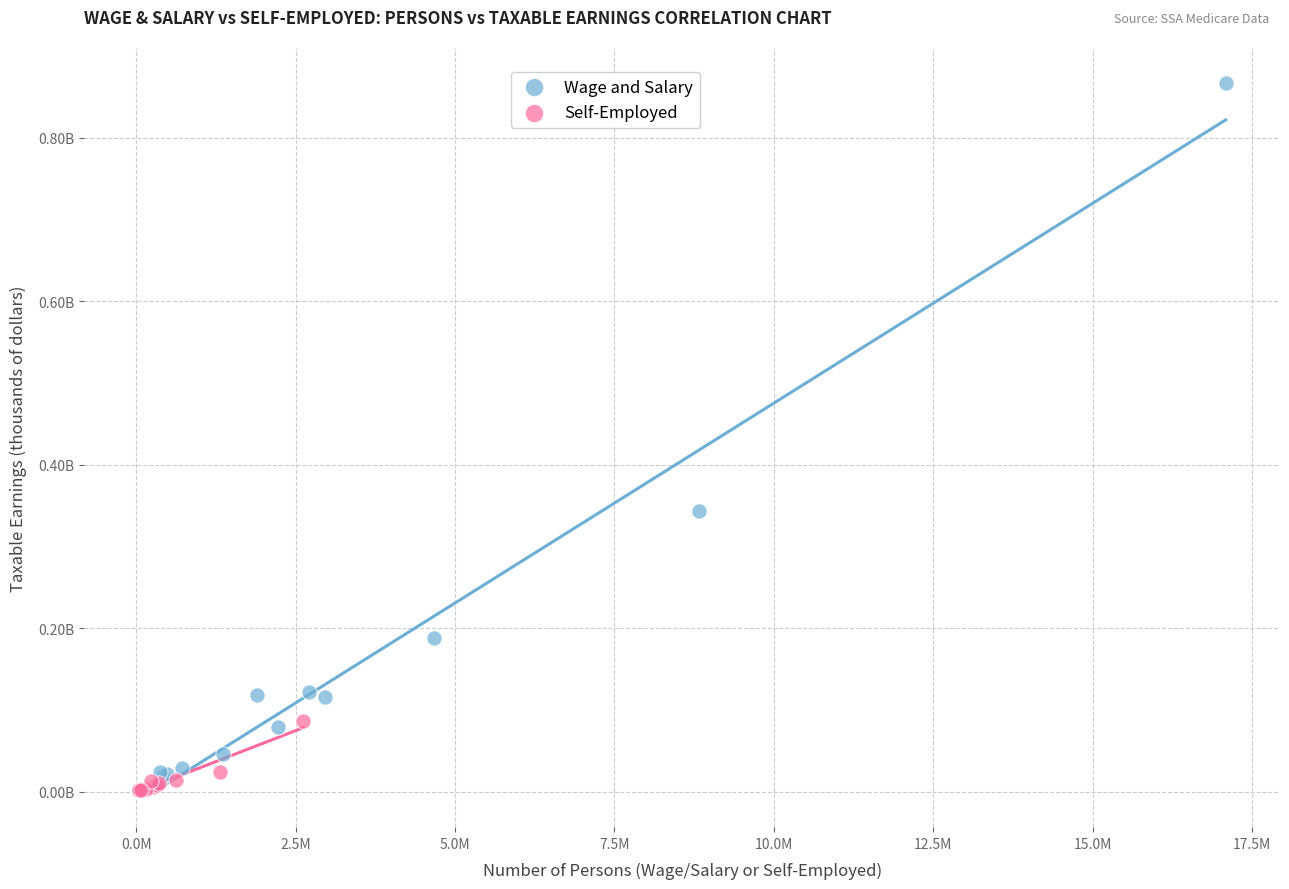

What are all the series names shown in the legend?

Wage and Salary, Self-Employed